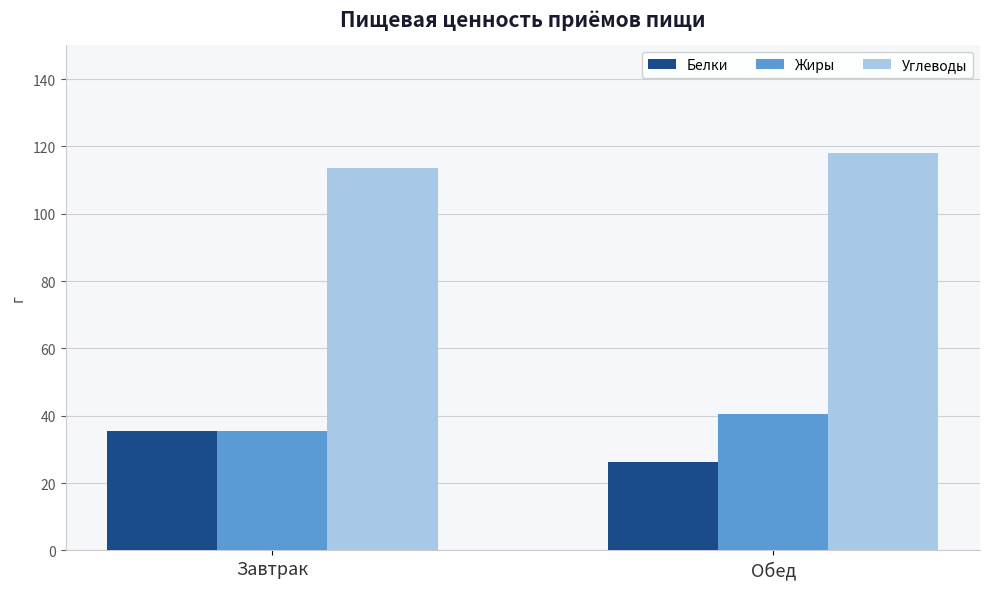

How many bars are there in total?

6